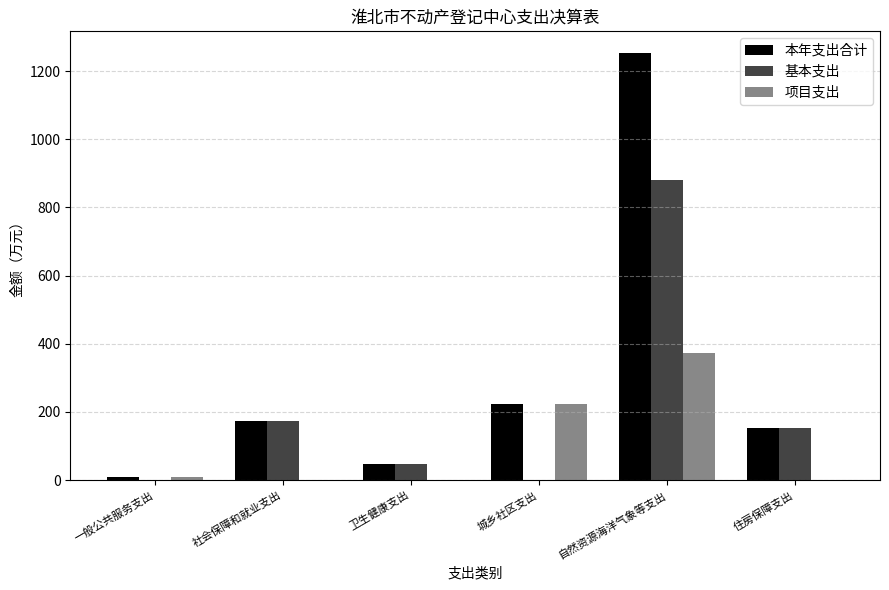

True or false: 基本支出 has a value of 172.2 at 社会保障和就业支出.

True